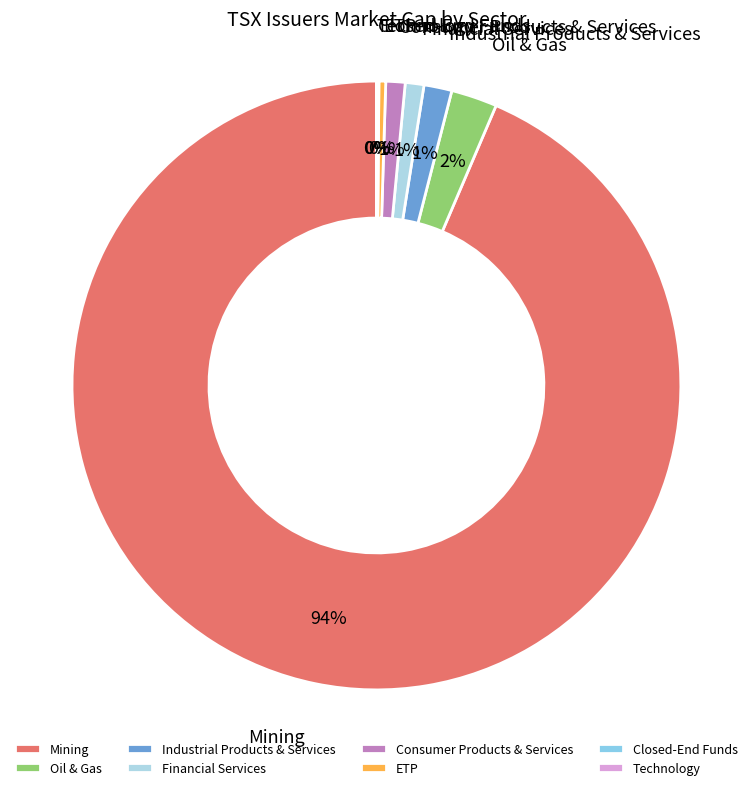

To the nearest percent, what is the difference between the ETP and Financial Services slice percentages?

1%